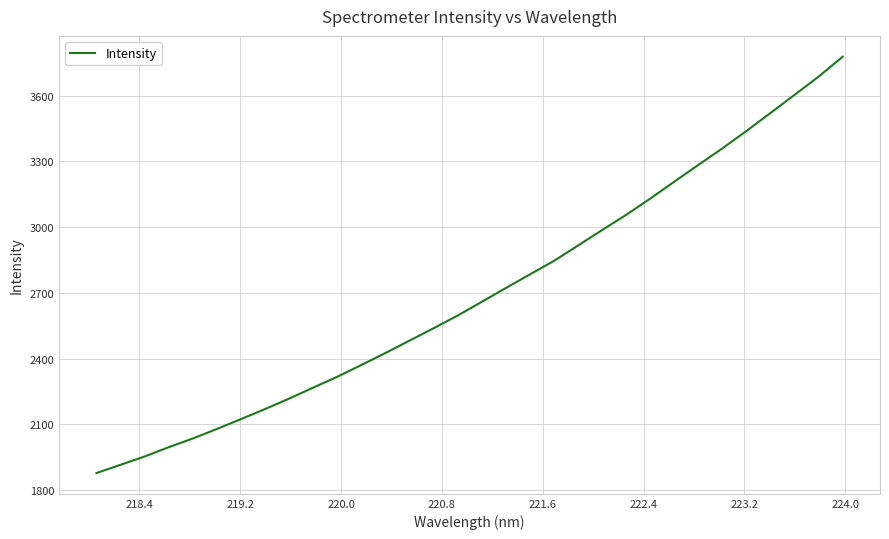

What is the maximum value shown in the chart?

3777.5